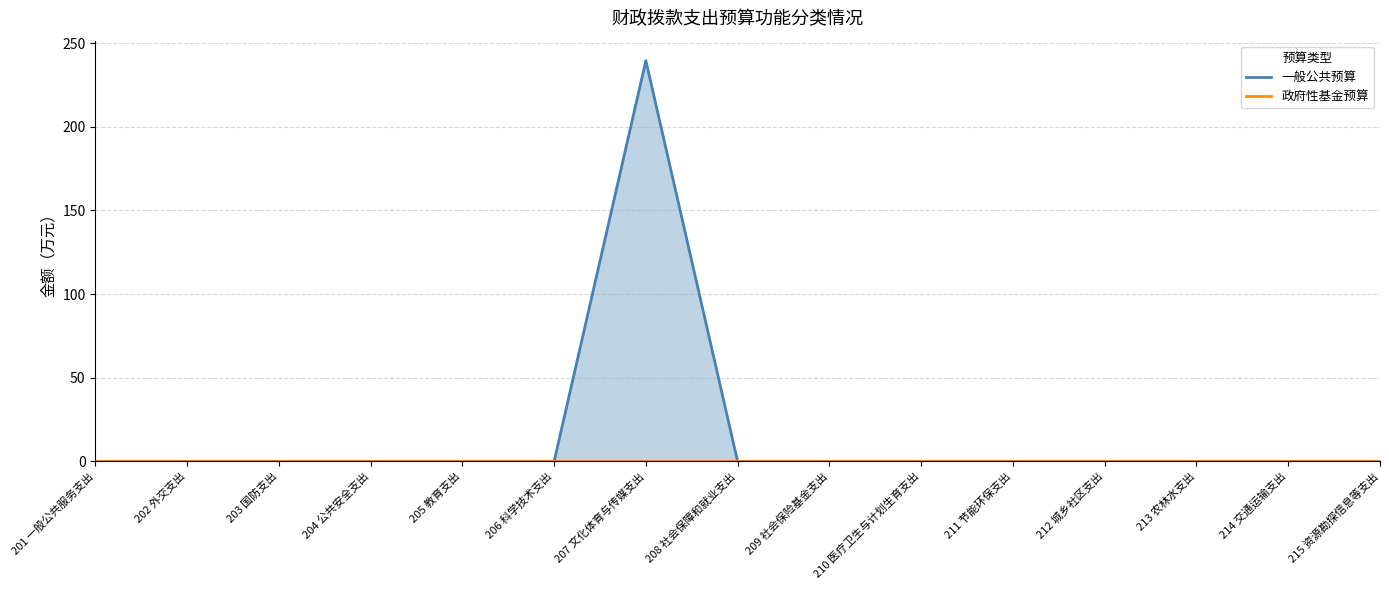

At how many categories does at least one series exceed 182?

1